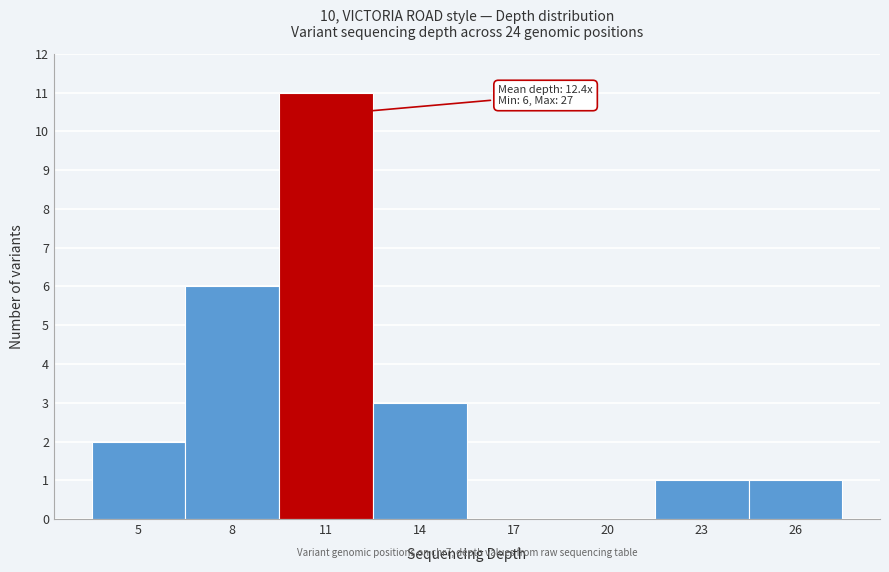

Reading right to left, extract all data points from this chart.

26=1	23=1	20=0	17=0	14=3	11=11	8=6	5=2